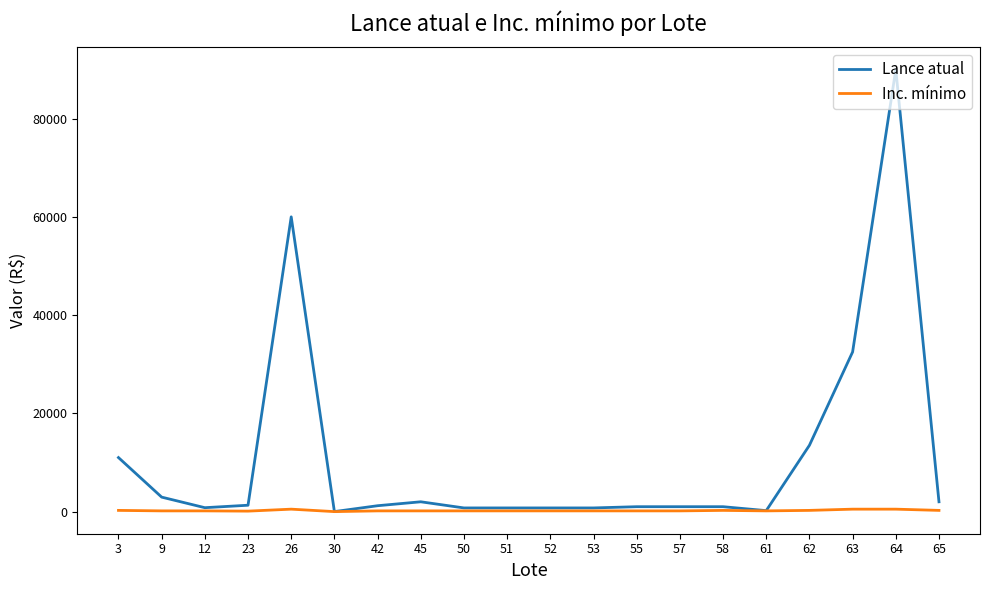

Which series has the widest spread of values?

Lance atual